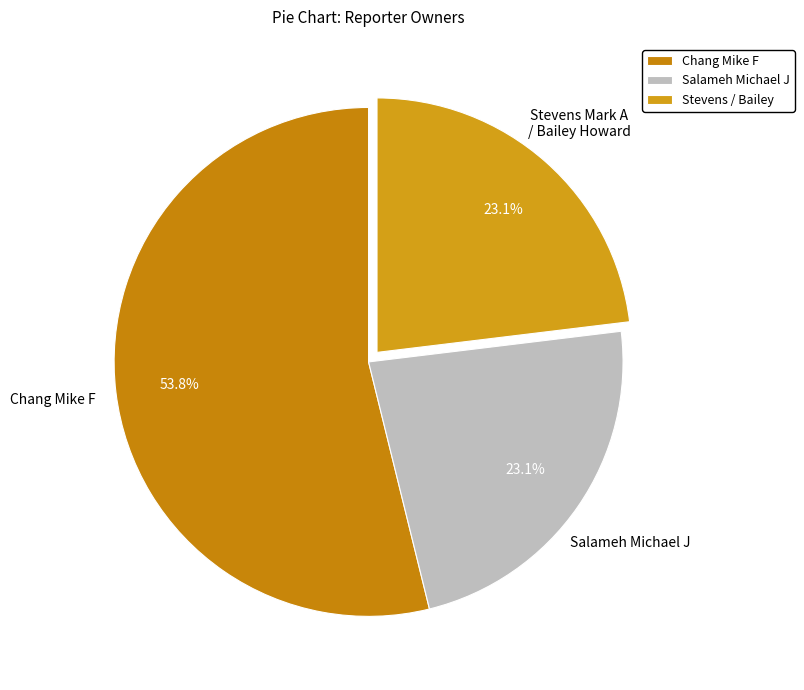

How much of the chart is everything except Salameh Michael J?

76.9%